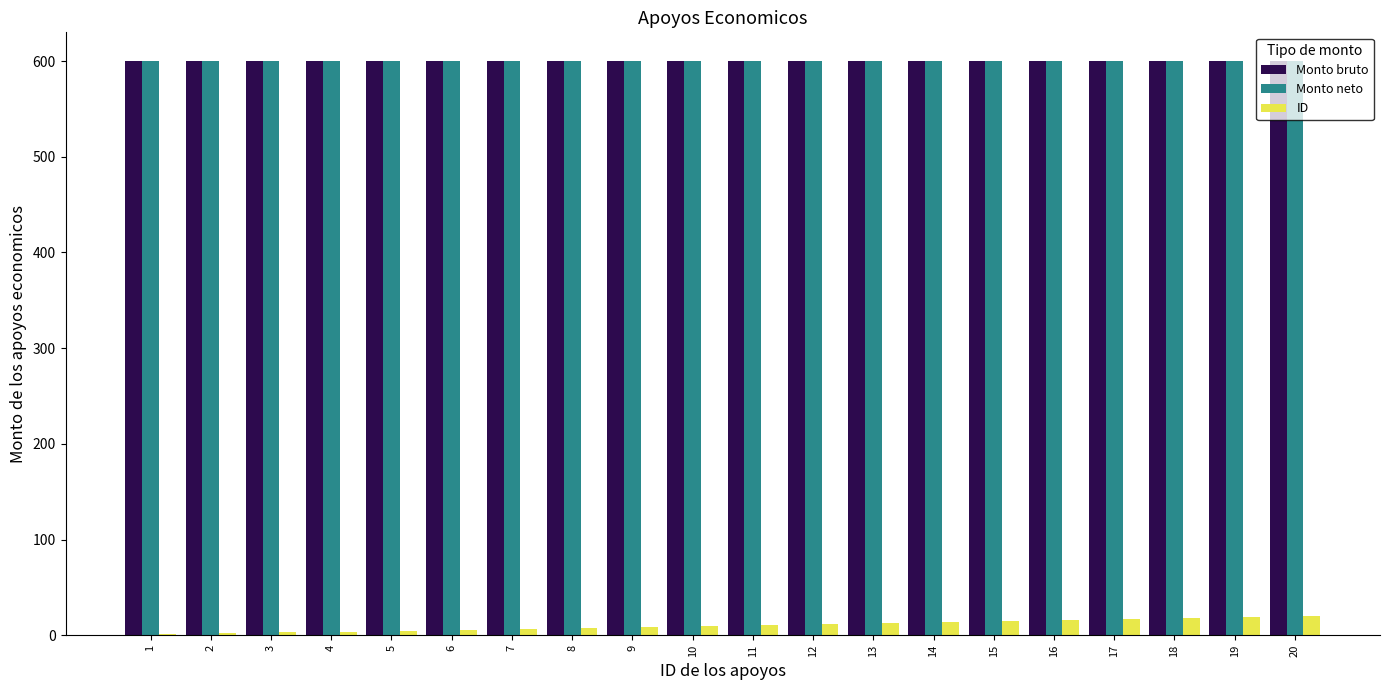

The Monto neto series shows 235 at 13. True or false?

False